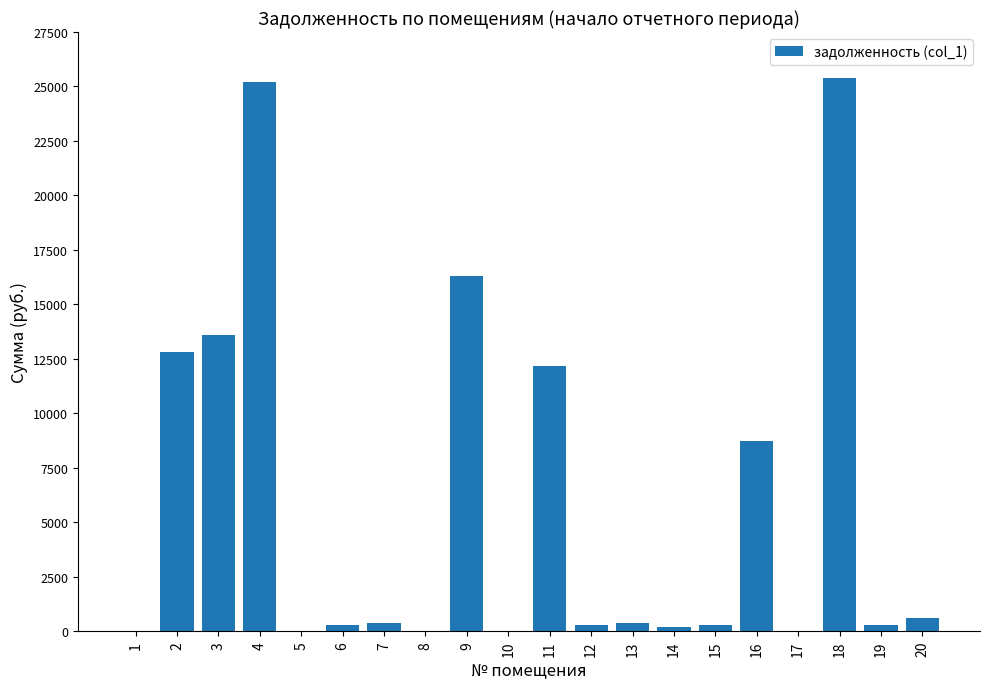

Is it true that the value at 15 is 298.4?

True